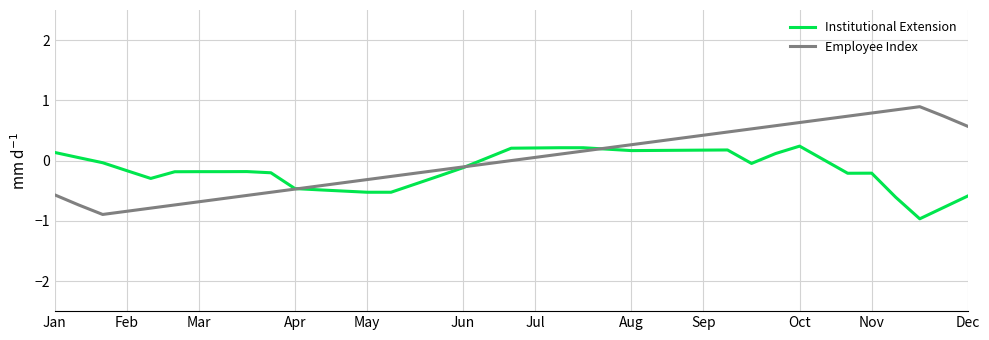

List the series in order of their peak value, highest first.

Employee Index, Institutional Extension